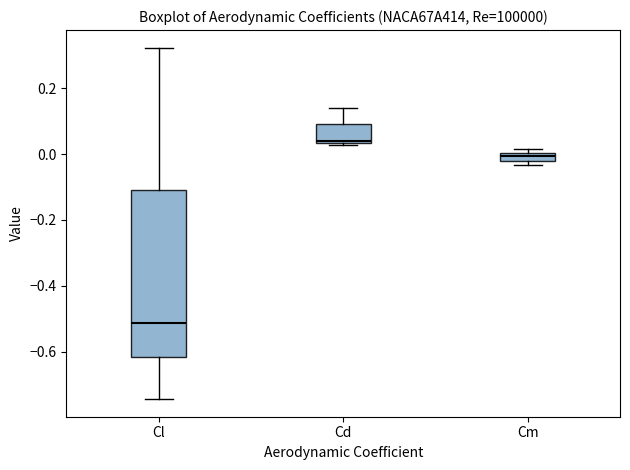

Where is the upper edge of the box for Cd on the y-axis? The values are not printed on the chart, so give them approximately, as read against the axis.

0.10